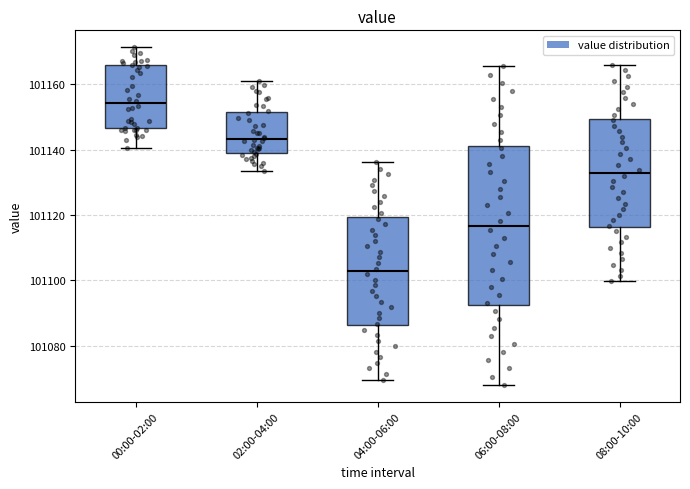

Reading left to right, transcribe this box plot: for each box, give where its median line is, the range the box spans, and where its two whiskers end, as read against the y-axis. The values are not printed on the chart, so give them approximately, as read against the axis.

00:00-02:00: median 101154, box 101146 to 101166, whiskers 101140 to 101172
02:00-04:00: median 101144, box 101140 to 101152, whiskers 101134 to 101162
04:00-06:00: median 101102, box 101086 to 101120, whiskers 101070 to 101136
06:00-08:00: median 101116, box 101092 to 101142, whiskers 101068 to 101166
08:00-10:00: median 101132, box 101116 to 101150, whiskers 101100 to 101166